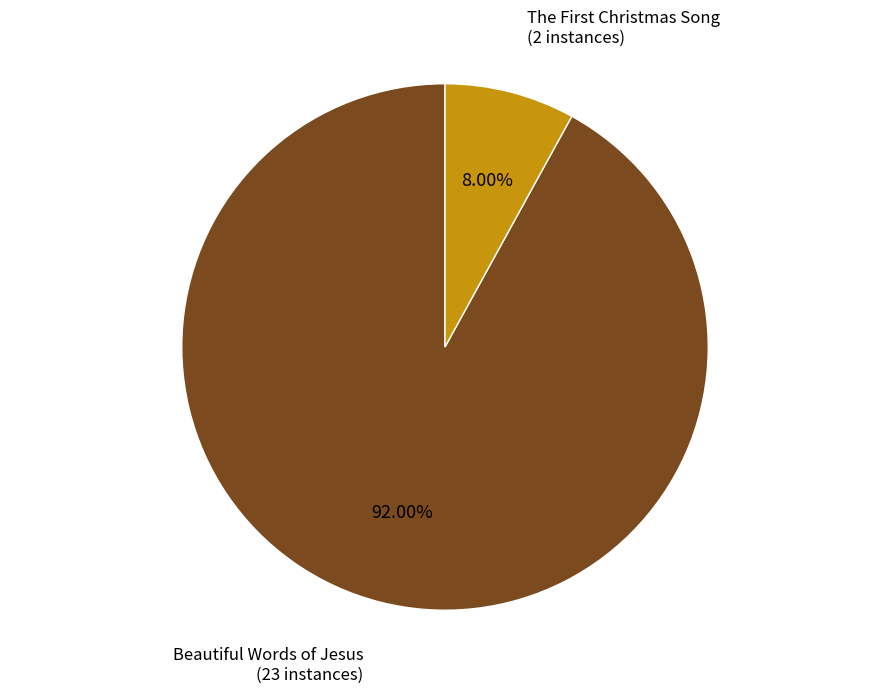

To the nearest percent, what is the average slice percentage?

50%